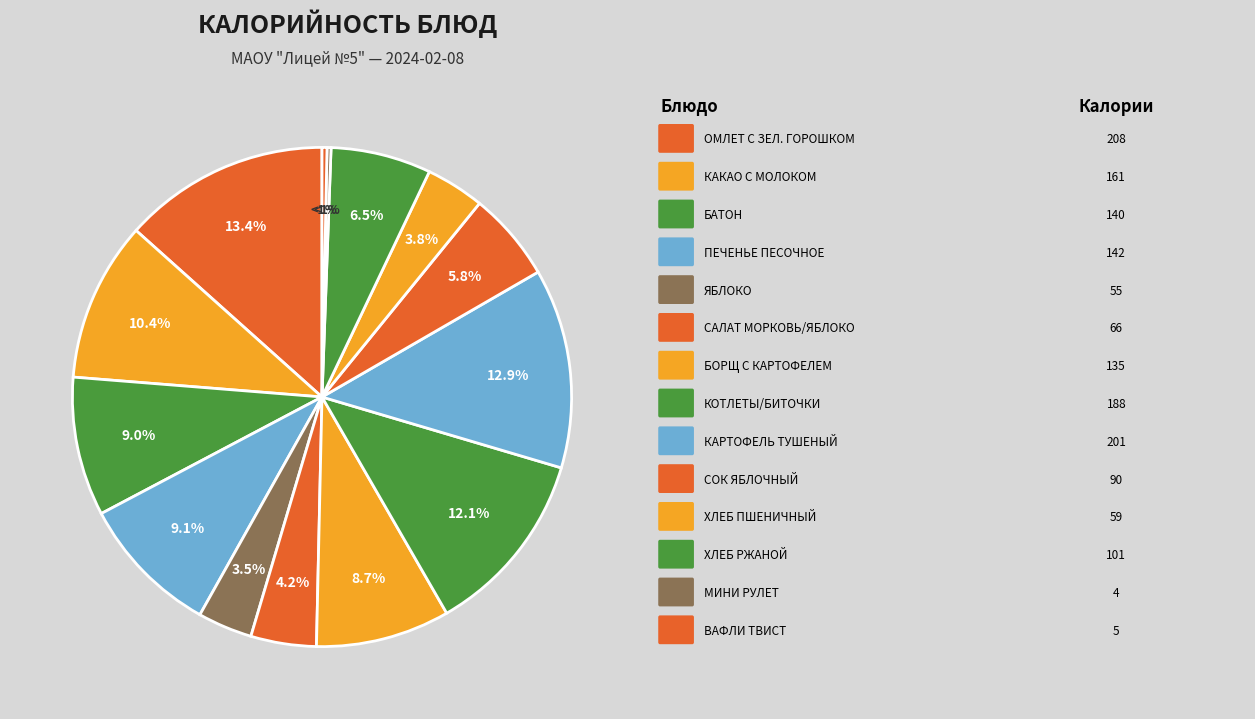

To the nearest percent, what is the combined percentage of ВАФЛИ ТВИСТ and ОМЛЕТ С ЗЕЛЕНЫМ ГОРОШКОМ?

14%